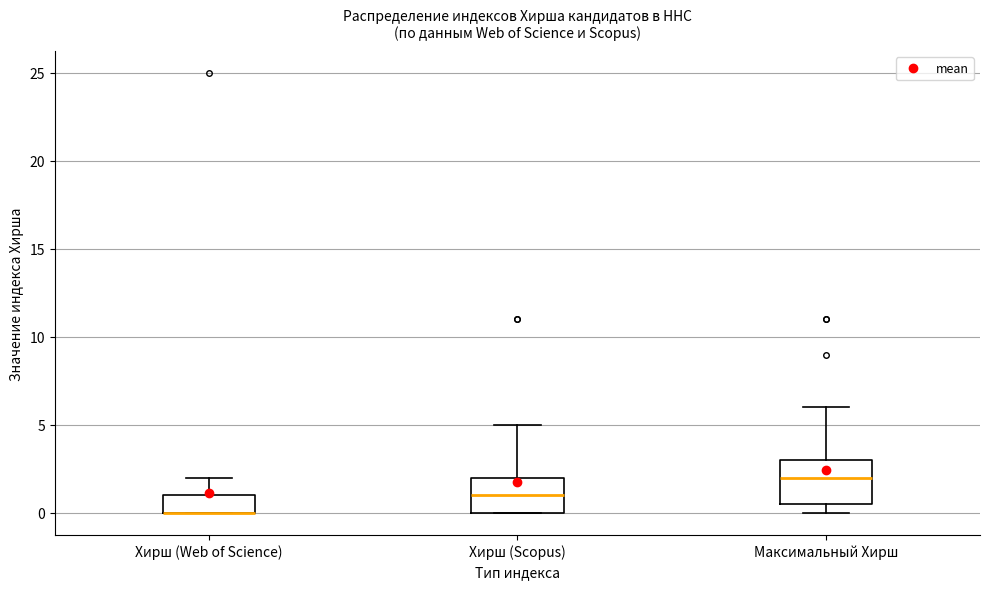

Where is the upper edge of the box for Хирш (Web of Science) on the y-axis? The values are not printed on the chart, so give them approximately, as read against the axis.

1.0